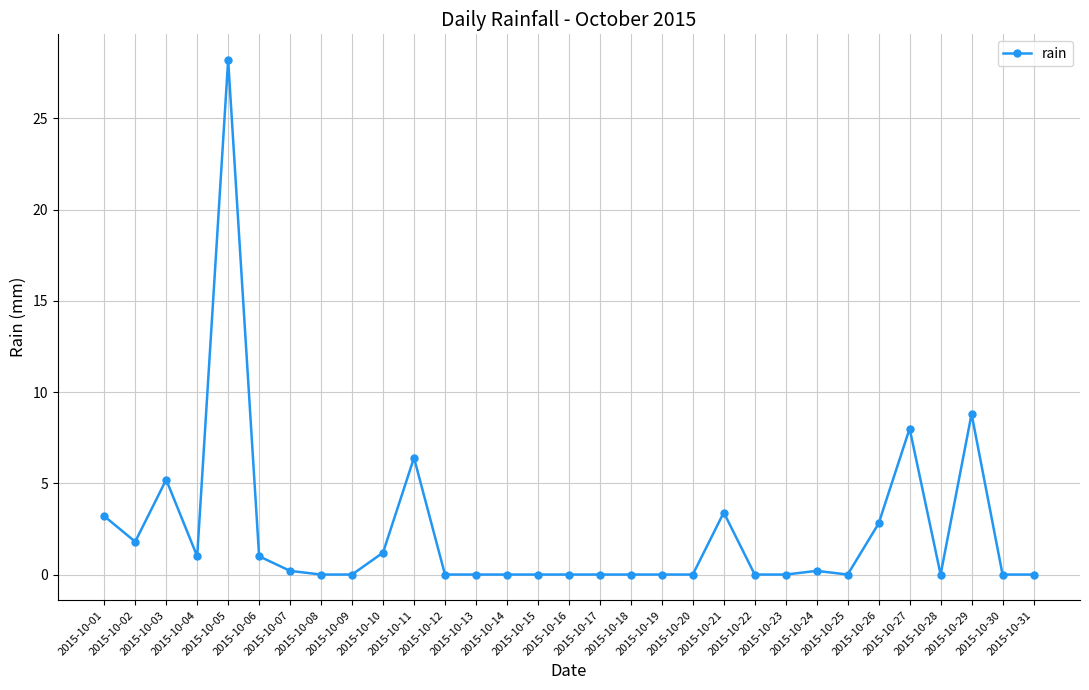

Is it true that the value at 2015-10-03 is 3.2?

False